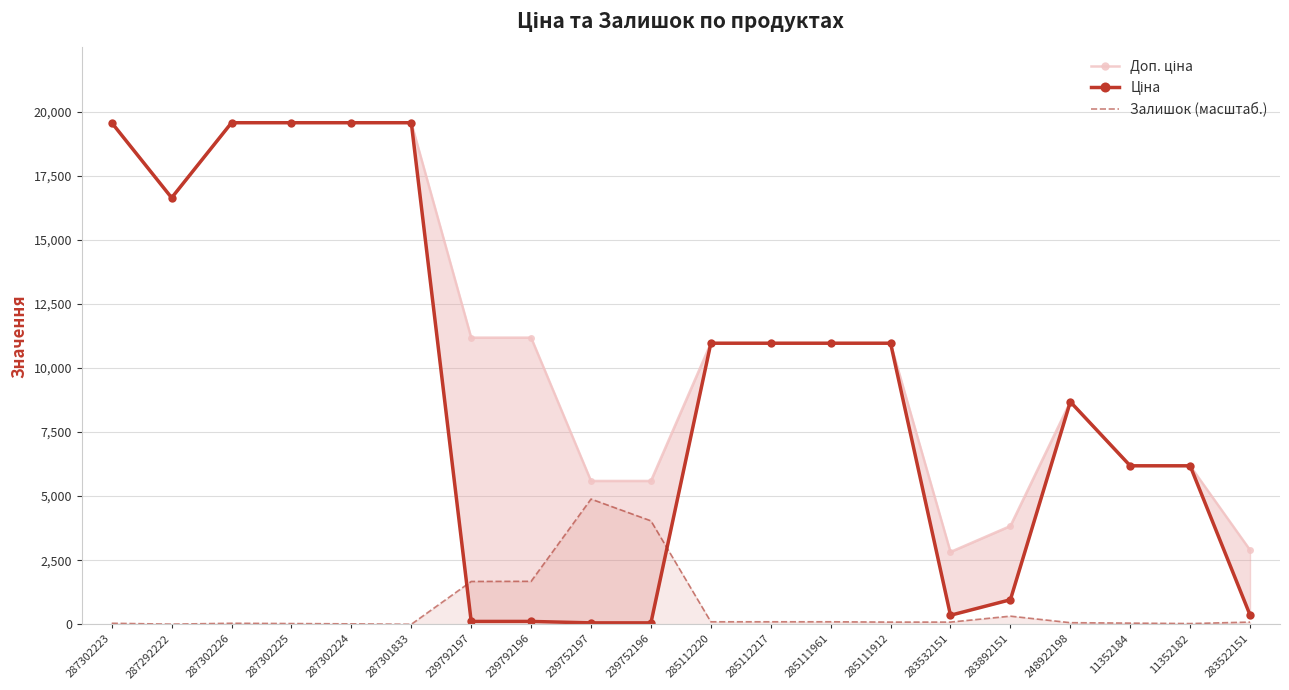

True or false: Доп. ціна and Ціна cross at least once.

False